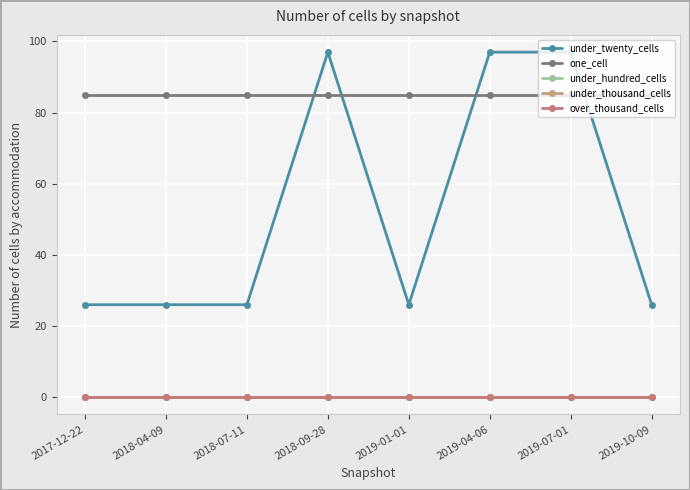

The value of under_thousand_cells at 2017-12-22 is 0. True or false?

True